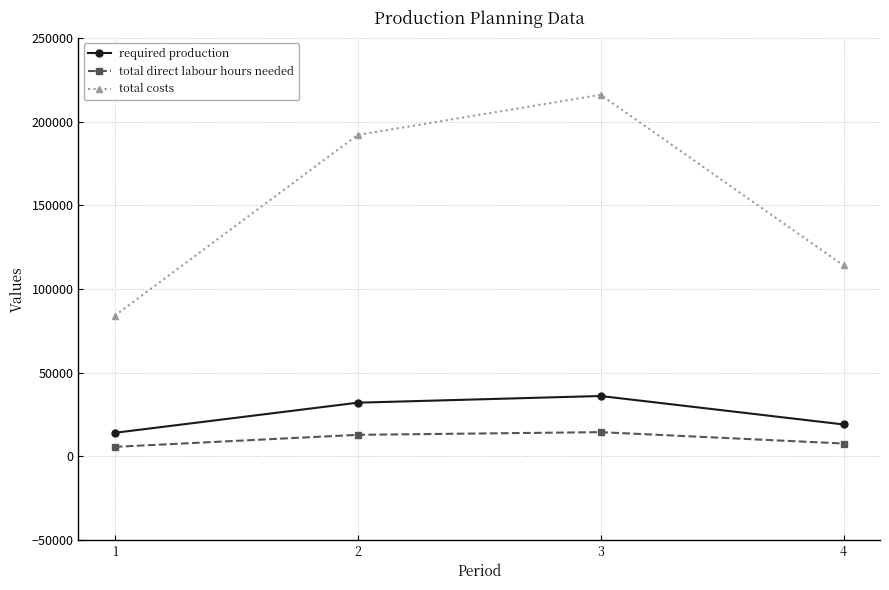

How many data points does each series have?

4